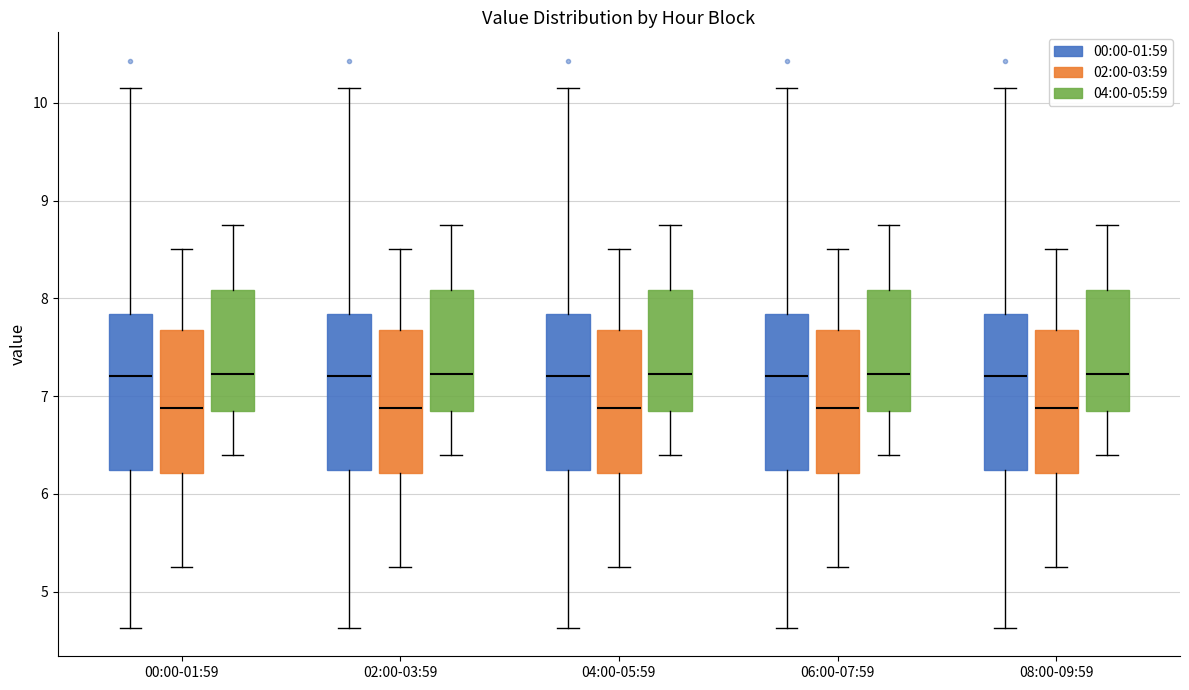

Reading left to right, read every box against the y-axis: the position of its median line, the range the box covers, and the ends of its whiskers. The values are not printed on the chart, so give them approximately, as read against the axis.

00:00-01:59 (00:00-01:59): median 7.2, box 6.2 to 7.8, whiskers 4.6 to 10.2
00:00-01:59 (02:00-03:59): median 6.9, box 6.2 to 7.7, whiskers 5.3 to 8.5
00:00-01:59 (04:00-05:59): median 7.2, box 6.9 to 8.1, whiskers 6.4 to 8.8
02:00-03:59 (00:00-01:59): median 7.2, box 6.2 to 7.8, whiskers 4.6 to 10.2
02:00-03:59 (02:00-03:59): median 6.9, box 6.2 to 7.7, whiskers 5.3 to 8.5
02:00-03:59 (04:00-05:59): median 7.2, box 6.9 to 8.1, whiskers 6.4 to 8.8
04:00-05:59 (00:00-01:59): median 7.2, box 6.2 to 7.8, whiskers 4.6 to 10.2
04:00-05:59 (02:00-03:59): median 6.9, box 6.2 to 7.7, whiskers 5.3 to 8.5
04:00-05:59 (04:00-05:59): median 7.2, box 6.9 to 8.1, whiskers 6.4 to 8.8
06:00-07:59 (00:00-01:59): median 7.2, box 6.2 to 7.8, whiskers 4.6 to 10.2
06:00-07:59 (02:00-03:59): median 6.9, box 6.2 to 7.7, whiskers 5.3 to 8.5
06:00-07:59 (04:00-05:59): median 7.2, box 6.9 to 8.1, whiskers 6.4 to 8.8
08:00-09:59 (00:00-01:59): median 7.2, box 6.2 to 7.8, whiskers 4.6 to 10.2
08:00-09:59 (02:00-03:59): median 6.9, box 6.2 to 7.7, whiskers 5.3 to 8.5
08:00-09:59 (04:00-05:59): median 7.2, box 6.9 to 8.1, whiskers 6.4 to 8.8